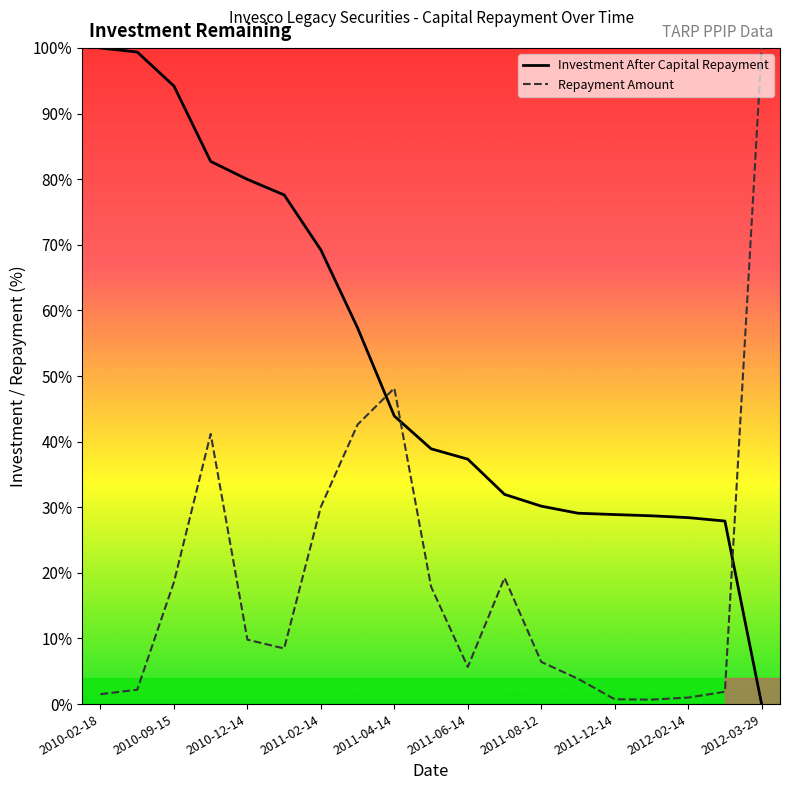

What is the difference between the maximum and minimum values in the Repayment Amount series?

99.3